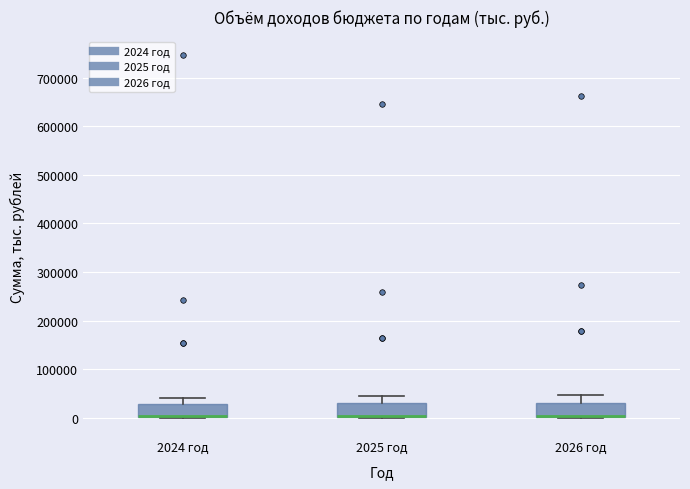

Reading left to right, read every box against the y-axis: the position of its median line, the range the box covers, and the ends of its whiskers. The values are not printed on the chart, so give them approximately, as read against the axis.

2024 год: median 0 (drawn on the box's lower edge), box 0 to 30000, whiskers 0 to 40000
2025 год: median 0 (drawn on the box's lower edge), box 0 to 30000, whiskers 0 to 50000
2026 год: median 0 (drawn on the box's lower edge), box 0 to 30000, whiskers 0 to 50000